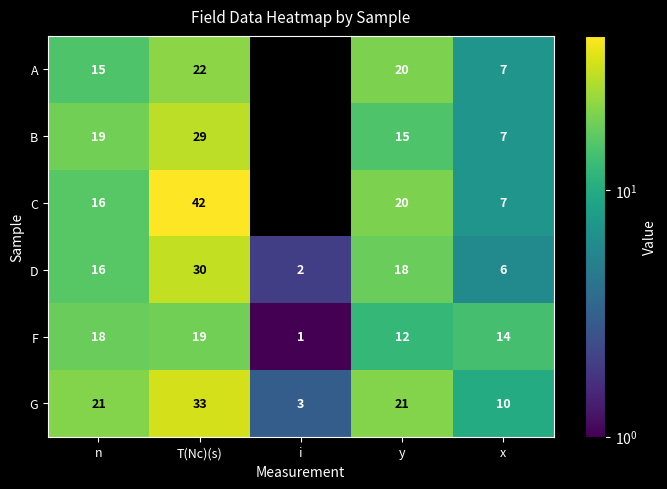

Is it true that D equals 8 at y?

False